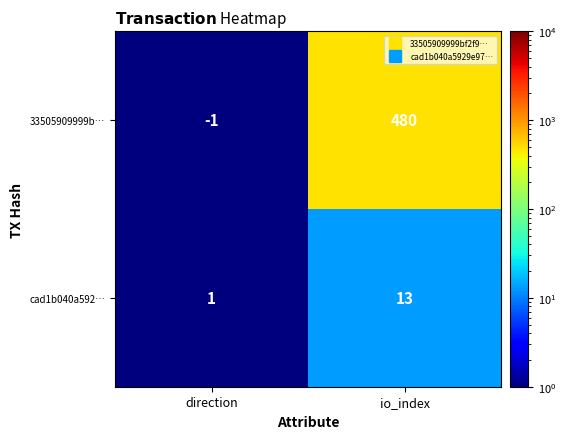

Where is 33505909999b… nearest to the value 239?

direction